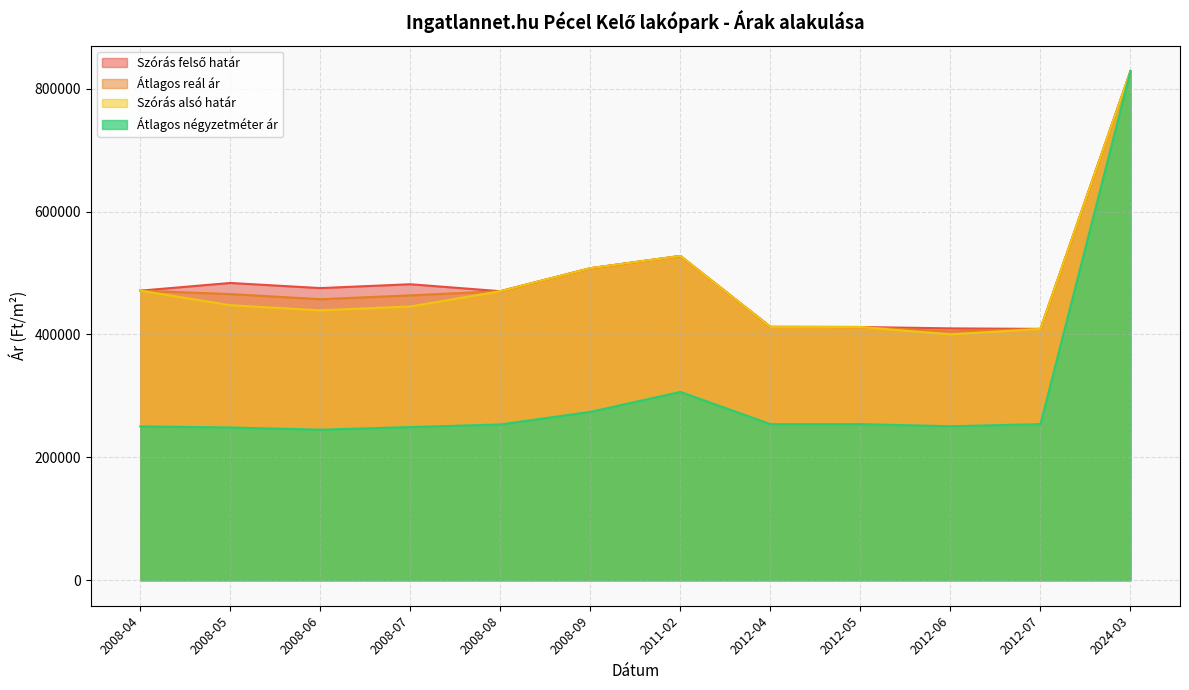

How many distinct data groups are displayed?

4